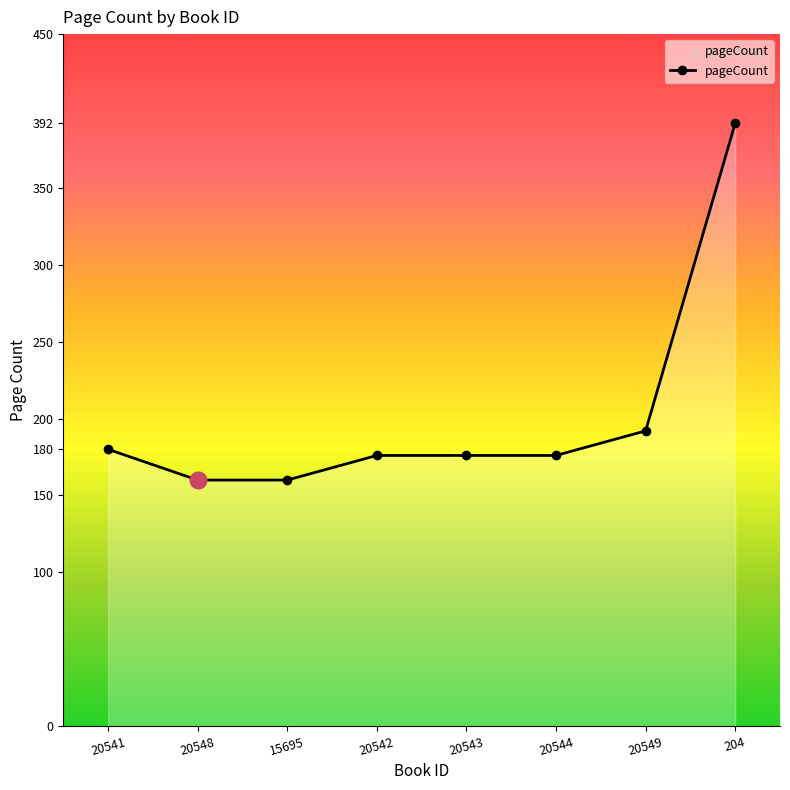

Reading left to right, transcribe all the data shown in this chart.

180	160	160	176	176	176	192	392